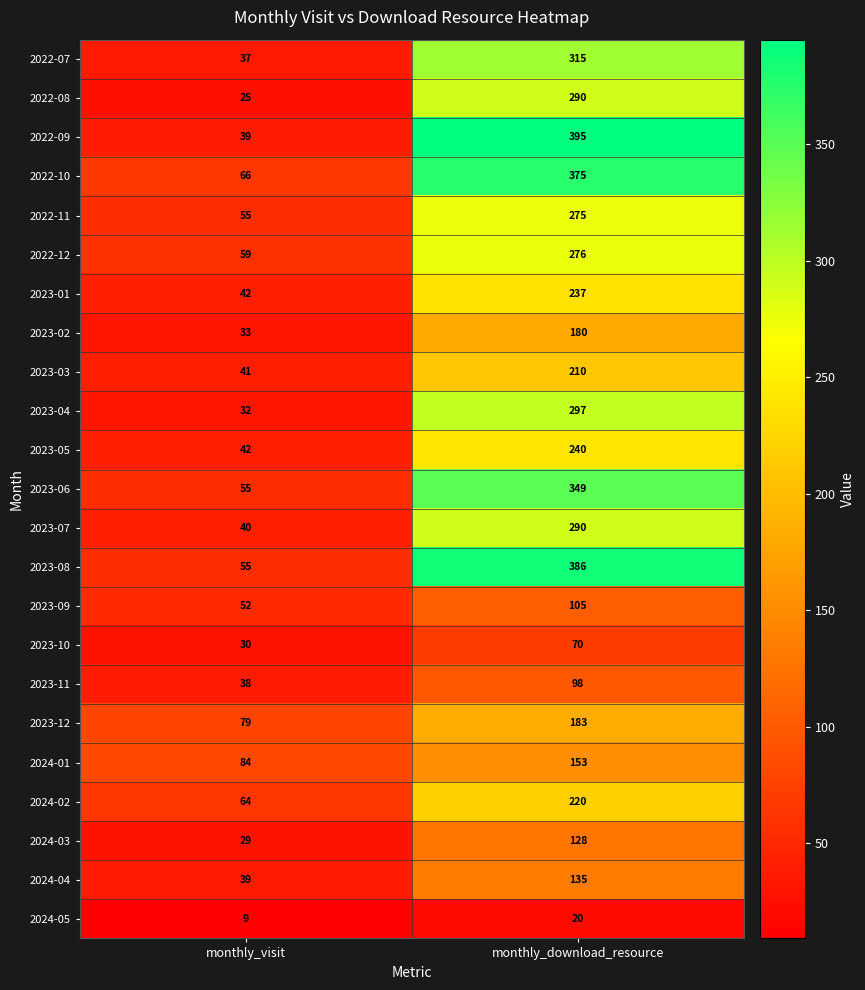

Is the value of 2022-12 at monthly_visit greater than the value of 2024-04 at monthly_visit?

Yes